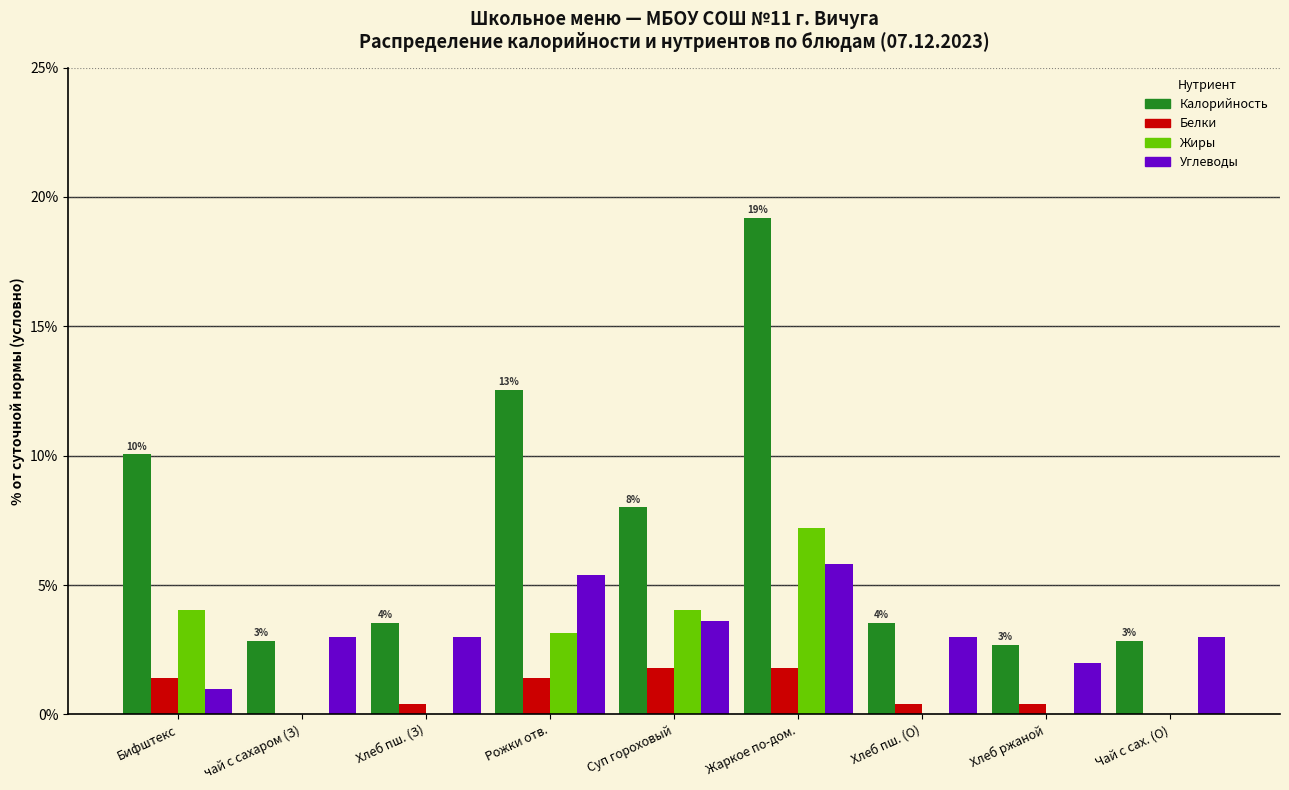

The value of Жиры at Хлеб пш. (З) is -4.8. True or false?

False